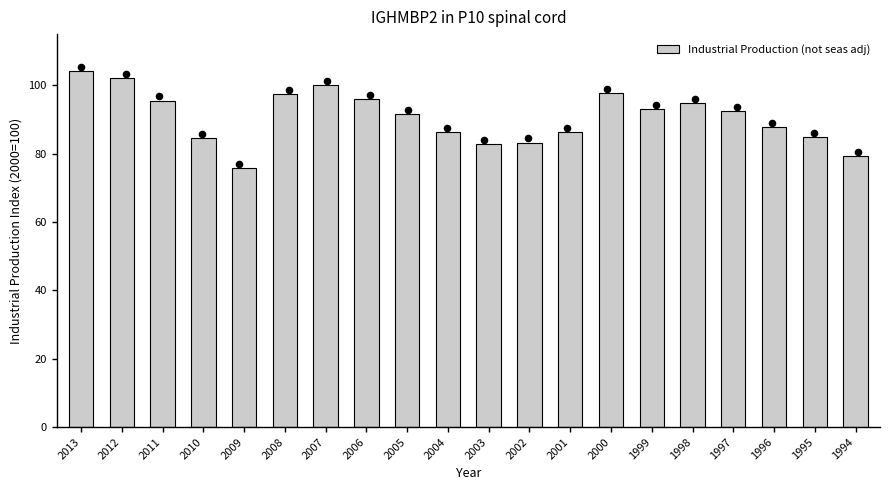

What is the change in value from 2010 to 2002?

-1.3